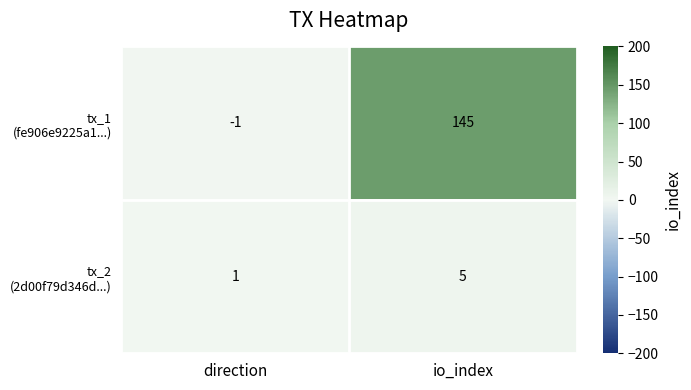

Count the number of categories in the chart.

2